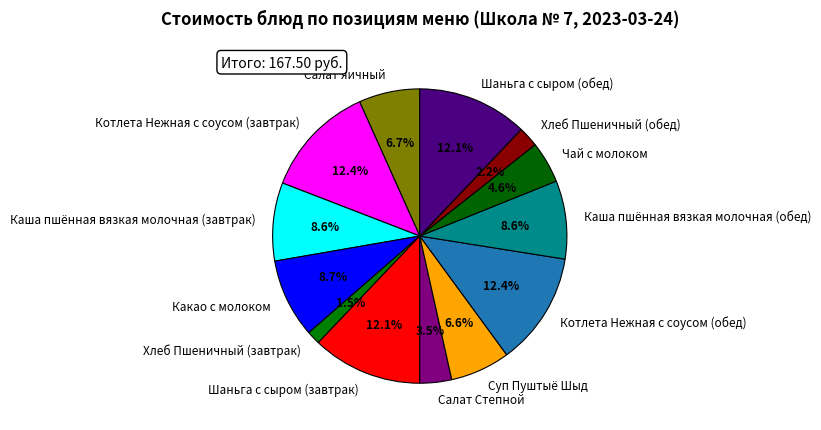

Does any single category account for the majority?

No